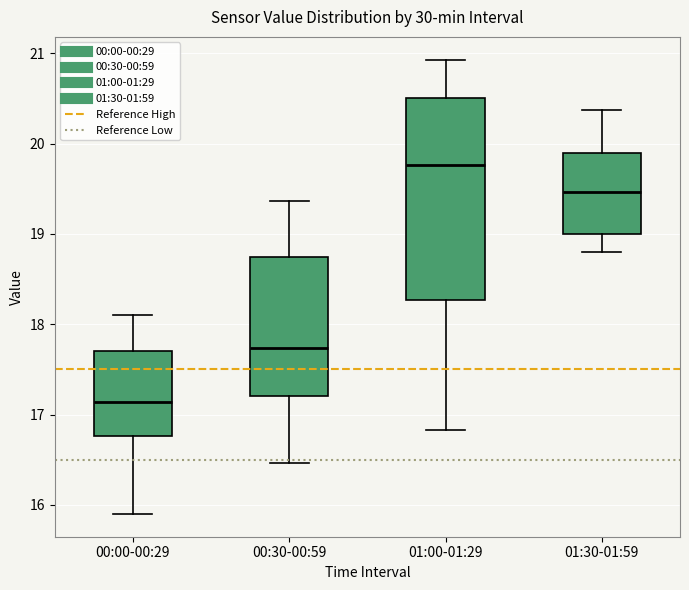

Which box is the tallest, from its lower edge to its upper edge?

01:00-01:29